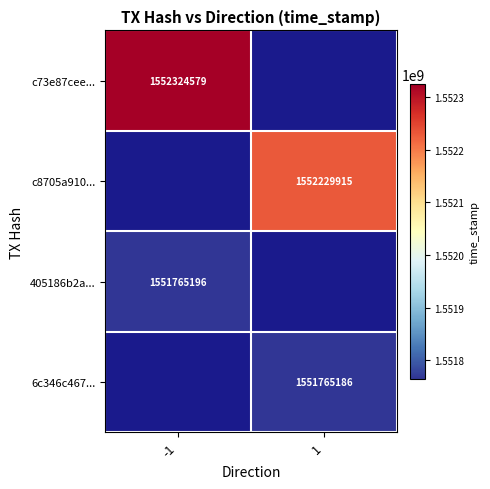

At which category does the chart reach its peak across all series?

-1